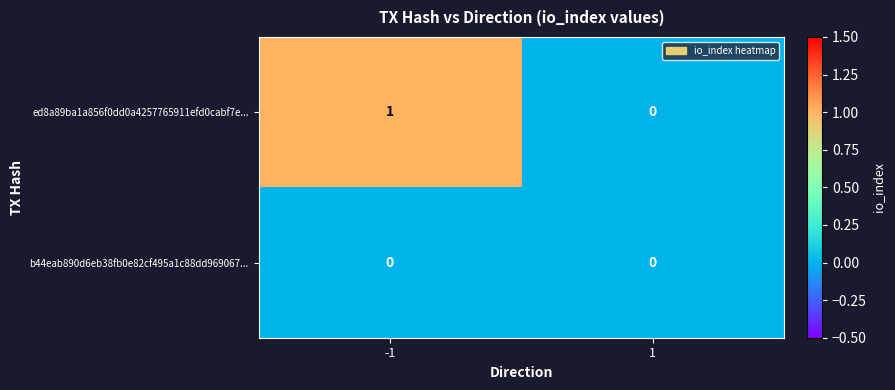

The ed8a89ba1a856f0dd0a4257765911efd0cabf7e... series shows 0 at 1. True or false?

True